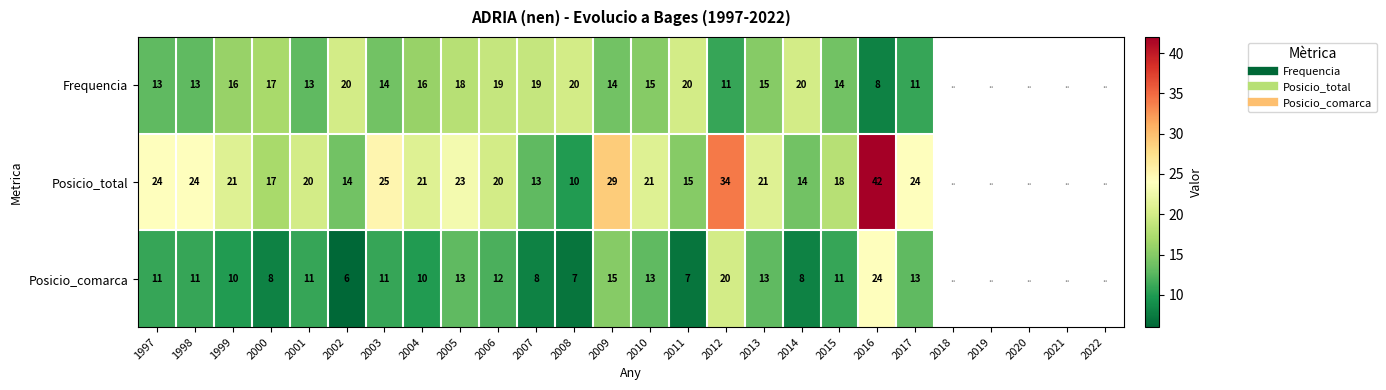

At which category is the sum across all series the highest?

2016